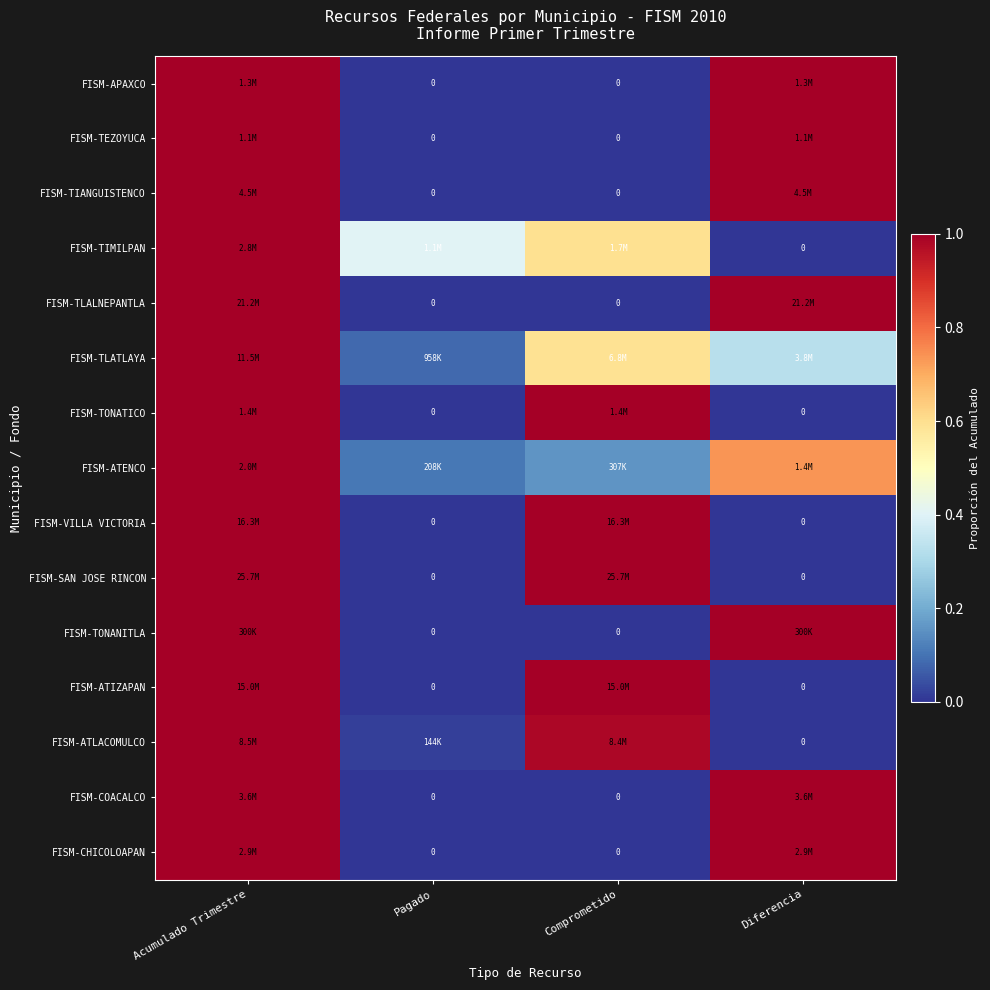

At which category is the sum across all series the highest?

Acumulado Trimestre